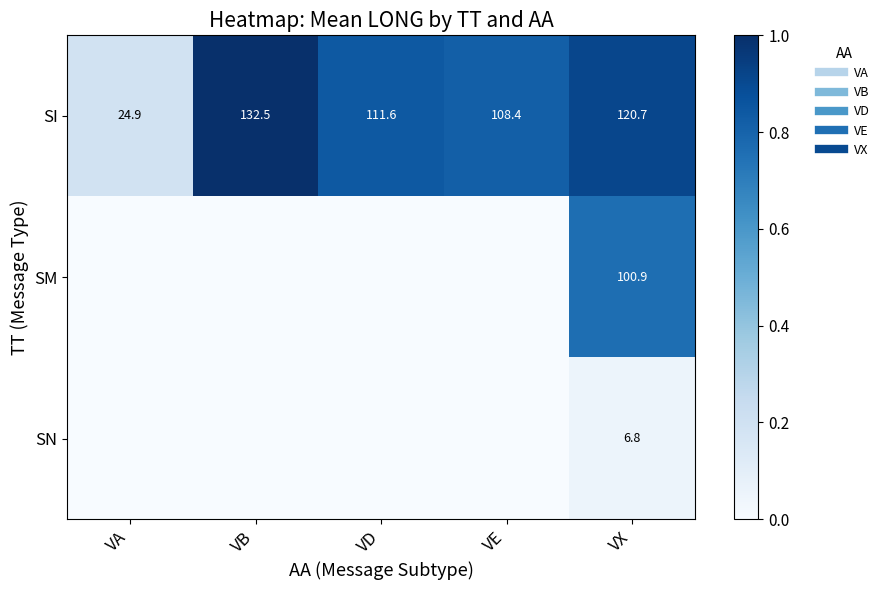

Rank the series at VD from highest to lowest value.

SI, SM, SN